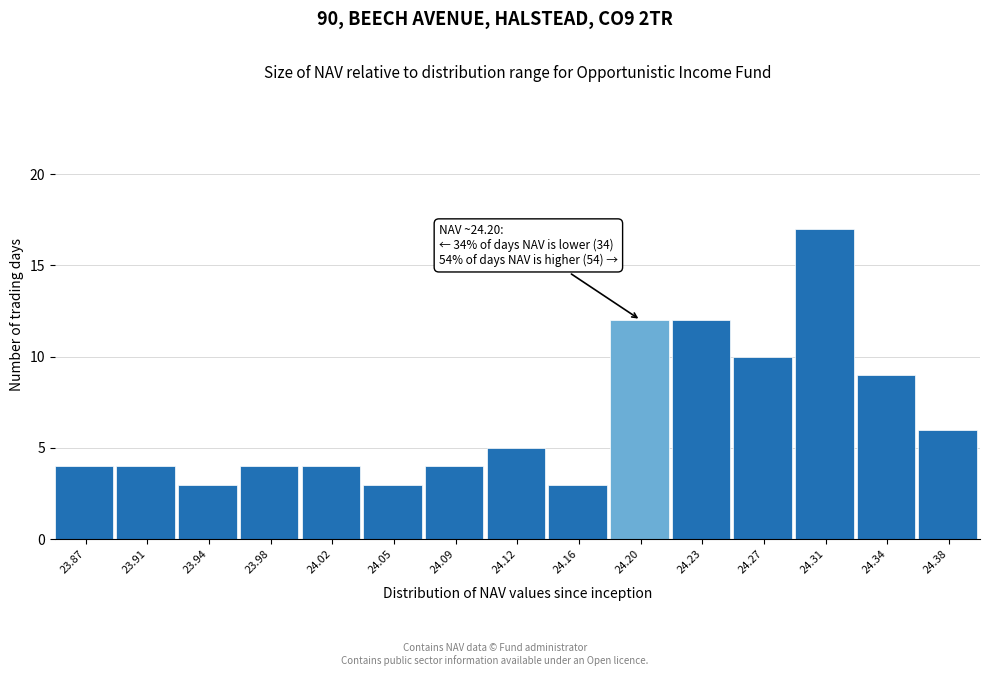

Over which range of the x-axis is the bar tallest?

24.290 to 24.325